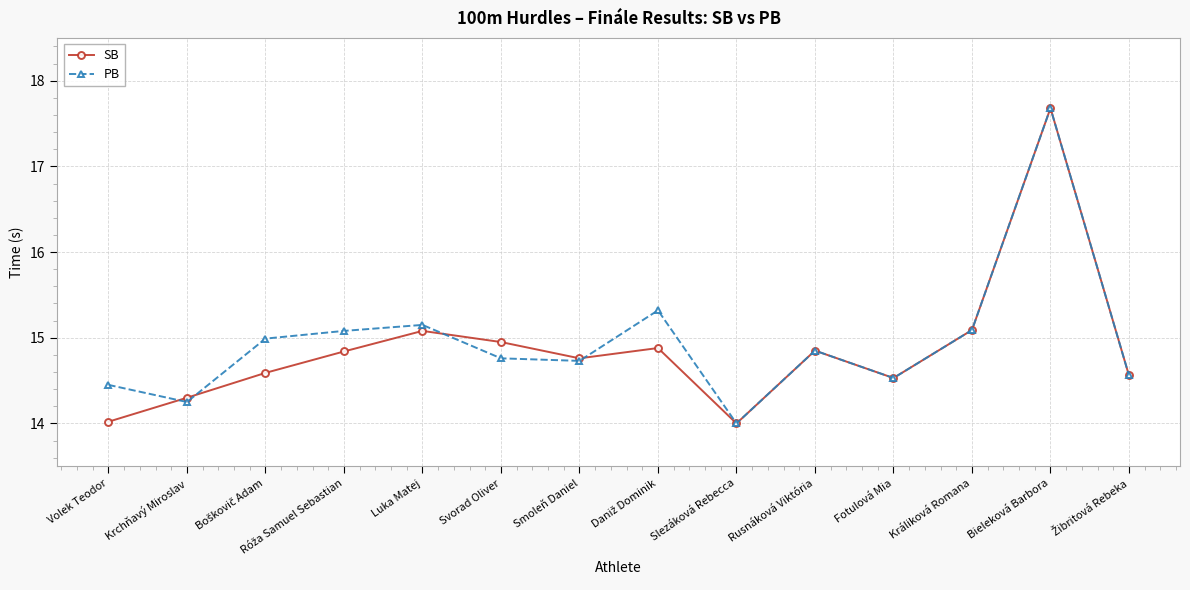

What is the greatest value displayed?

17.7